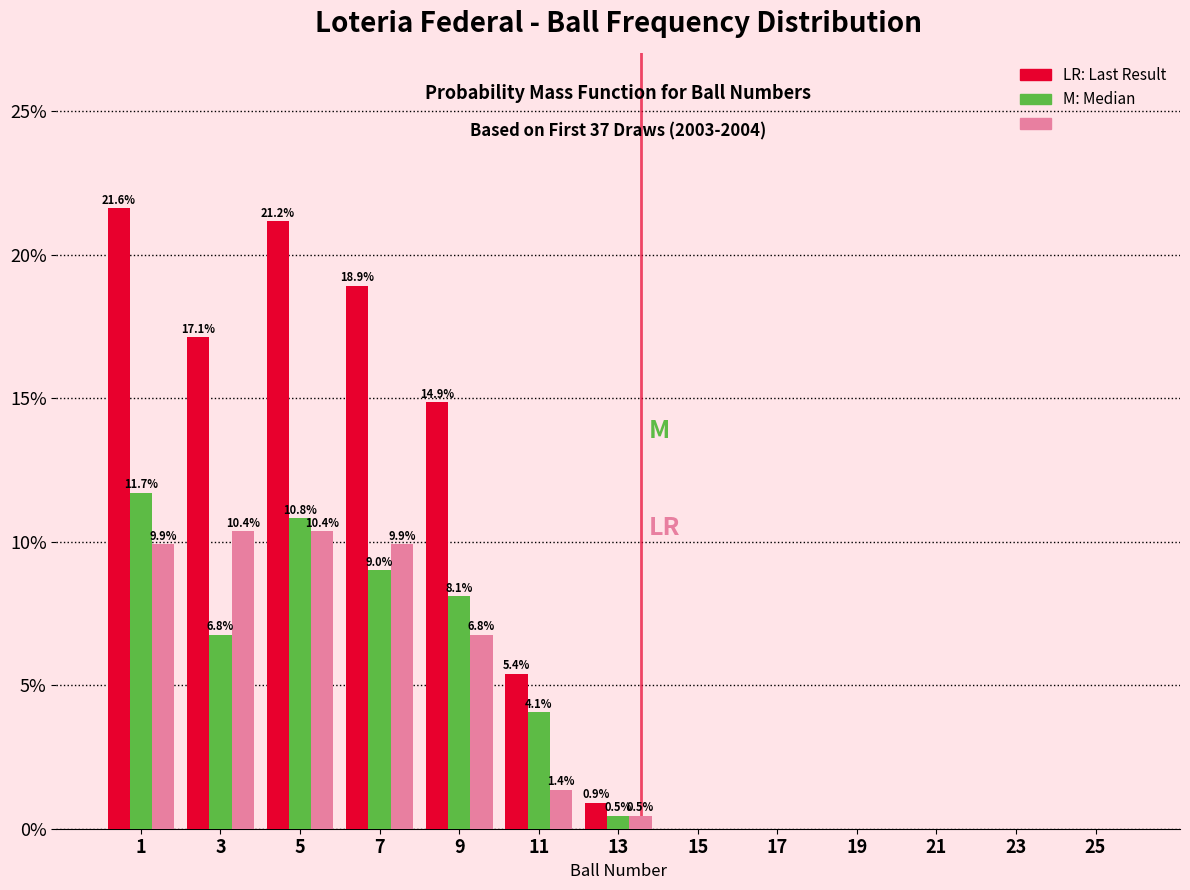

What is the greatest value displayed?

21.6